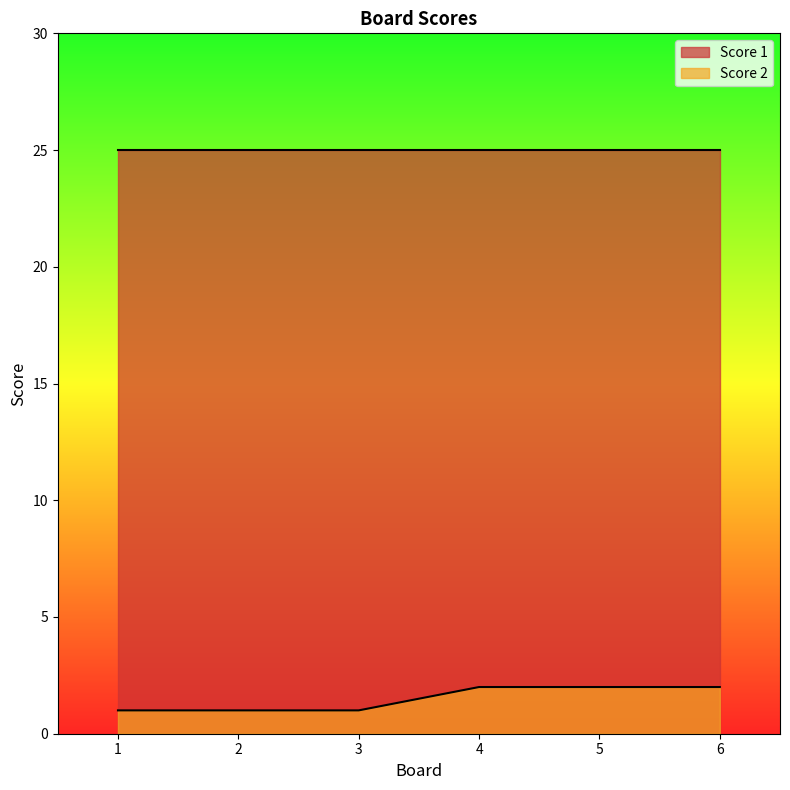

What is the ratio of the value at 2 to the value at 6?

0.5